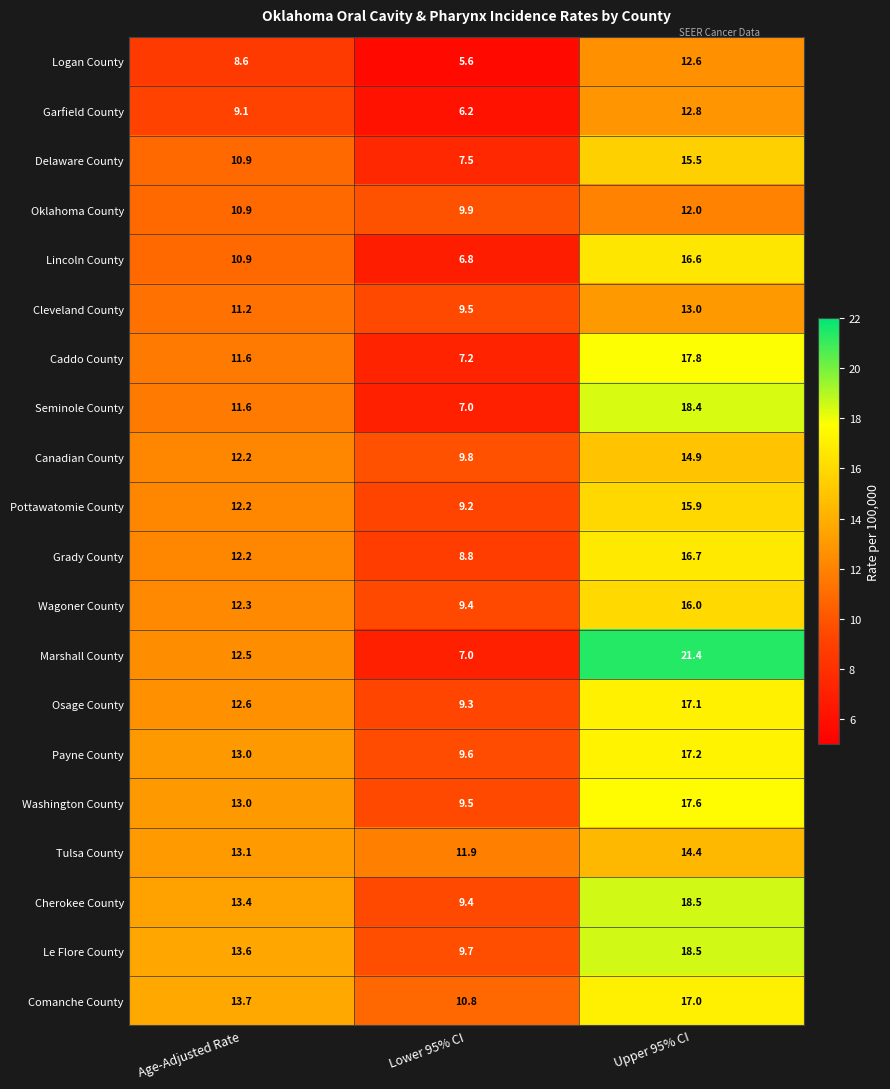

Which label corresponds to the largest value in the chart?

Upper 95% CI